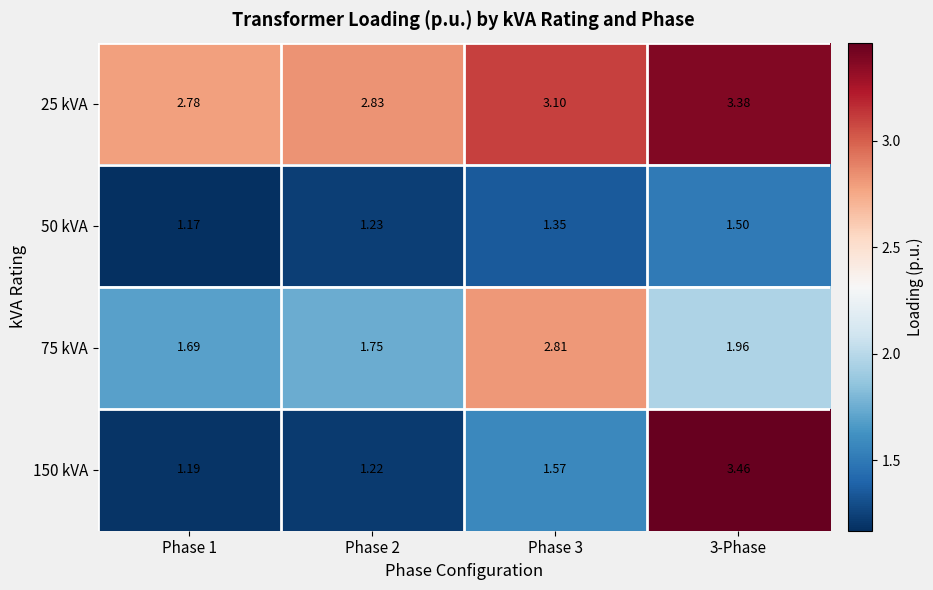

Between 3-Phase and Phase 2, which is larger?

3-Phase